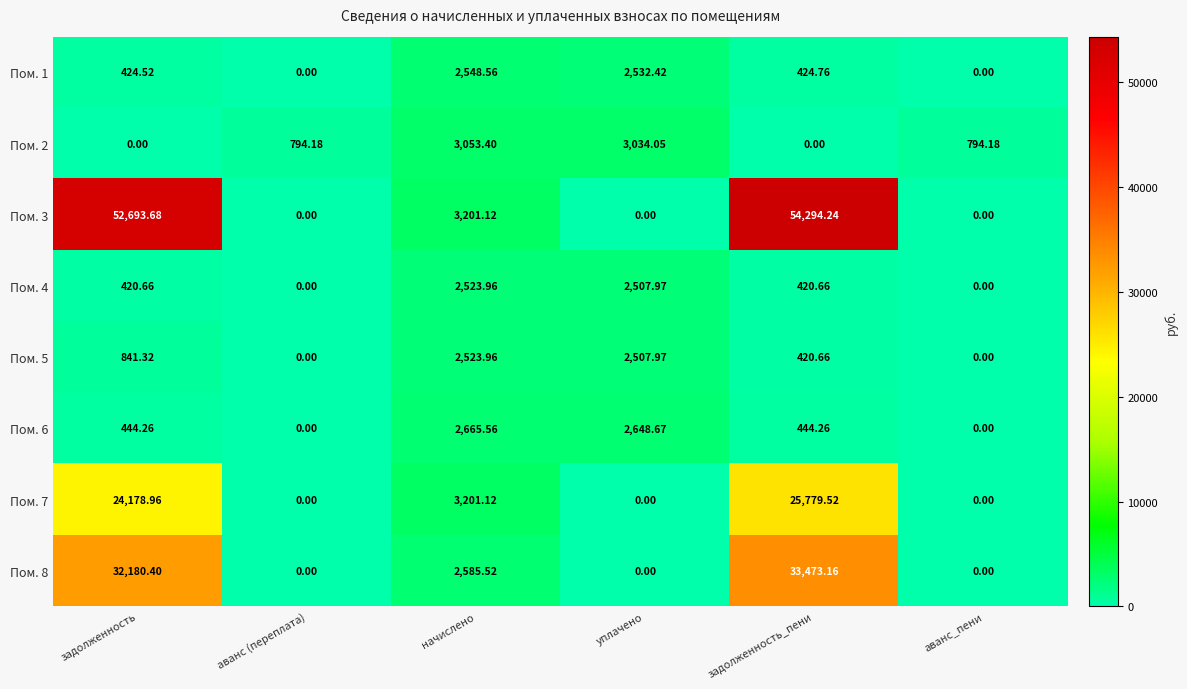

What is the maximum value shown in the chart?

54294.2